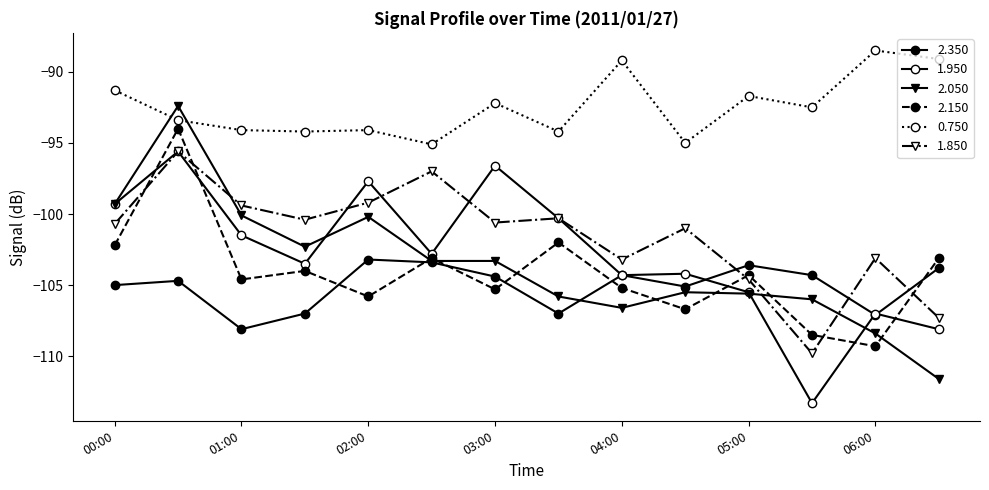

Rank the categories by 1.850 value from lowest to highest.

2011/01/27 05:30, 2011/01/27 06:30, 2011/01/27 05:00, 2011/01/27 04:00, 2011/01/27 06:00, 2011/01/27 04:30, 2011/01/27 00:00, 2011/01/27 03:00, 2011/01/27 01:30, 2011/01/27 03:30, 2011/01/27 01:00, 2011/01/27 02:00, 2011/01/27 02:30, 2011/01/27 00:30